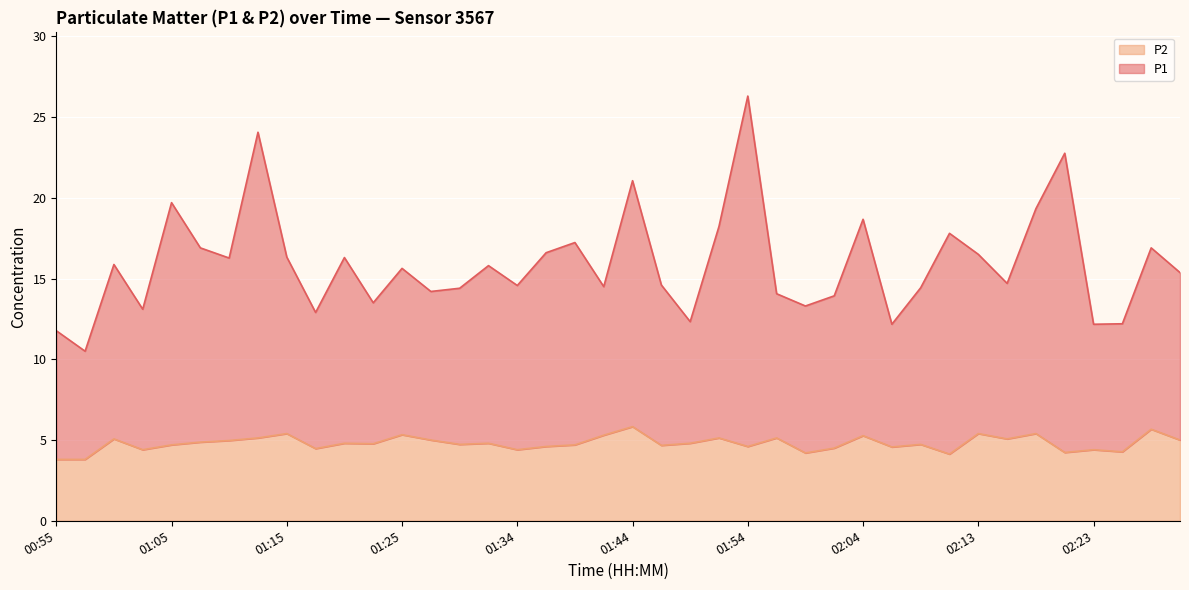

What position from the left is 01:32?

16